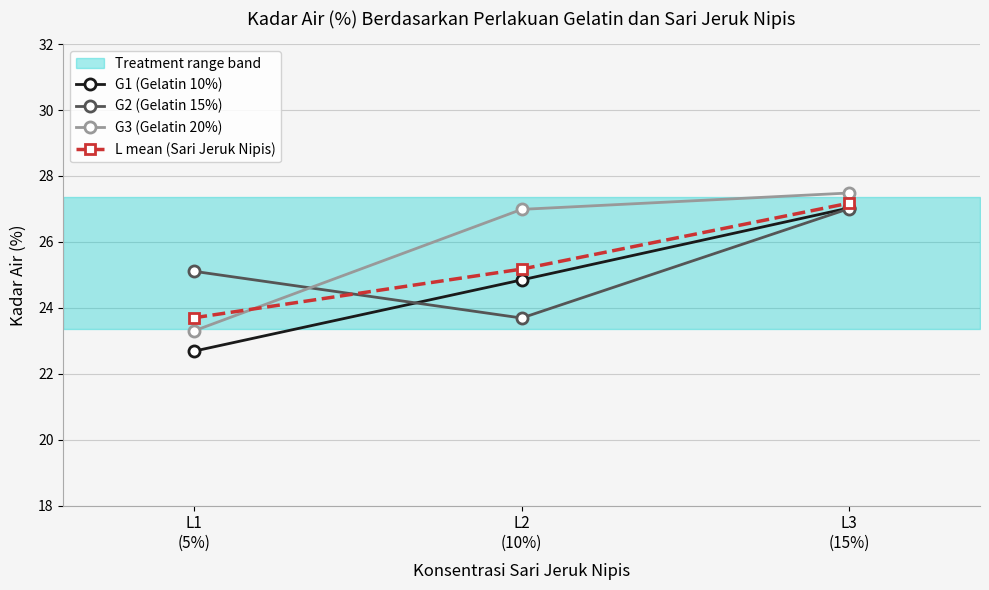

Where does the G2 (Gelatin 15%) series first go above 25?

L1
(5%)